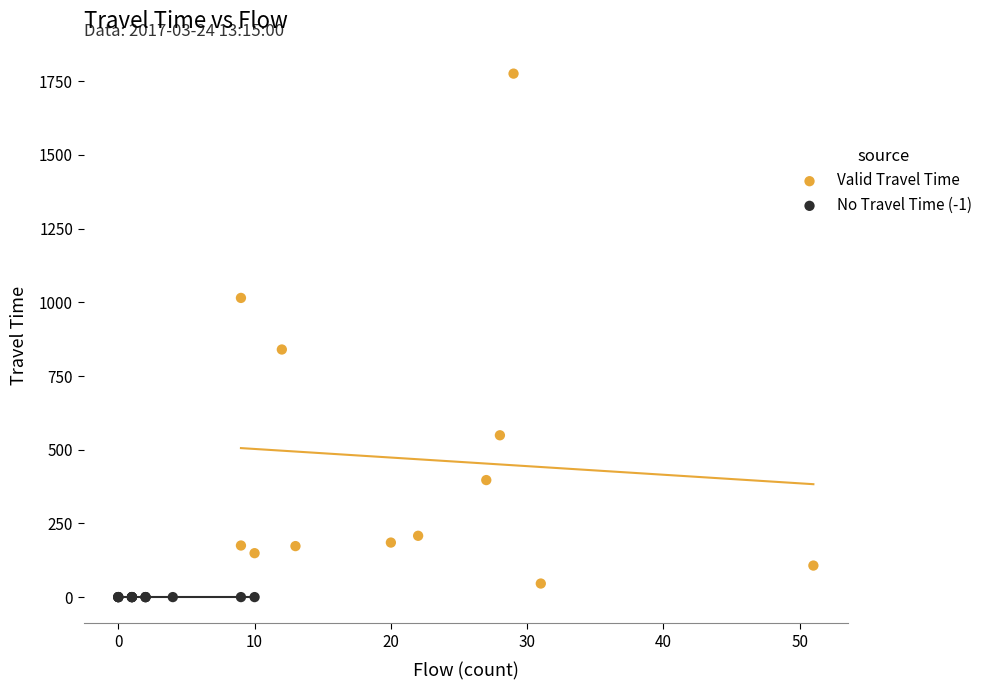

Which series reaches the minimum Y coordinate?

No Travel Time (-1)